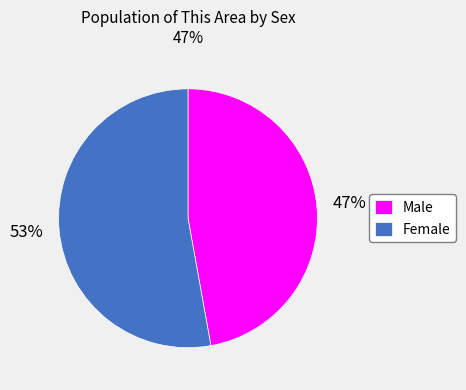

Approximately how many times larger is the value at Female compared to Male?

1.1